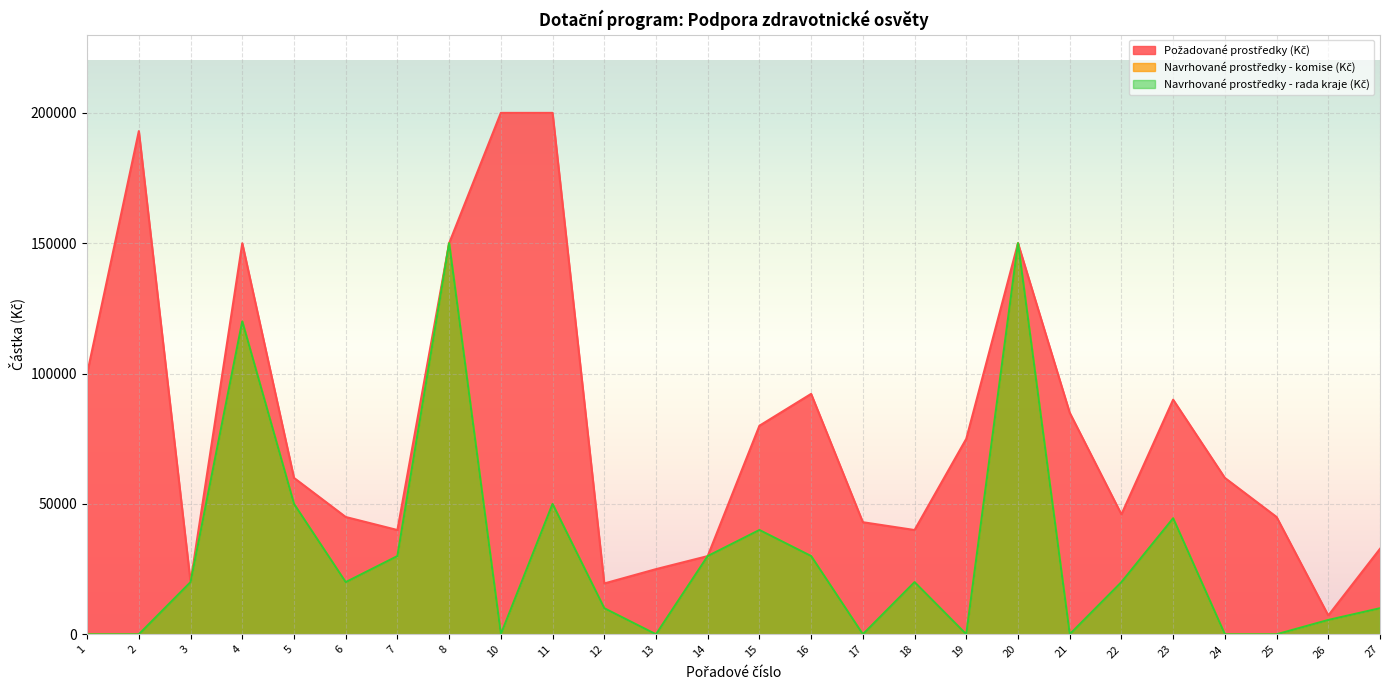

How many interior local peaks does the Požadované prostředky (Kč) series have?

5